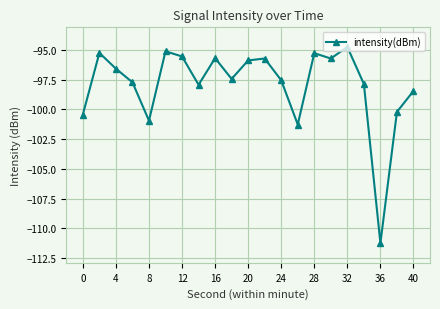

What is the maximum value shown in the chart?

-94.8